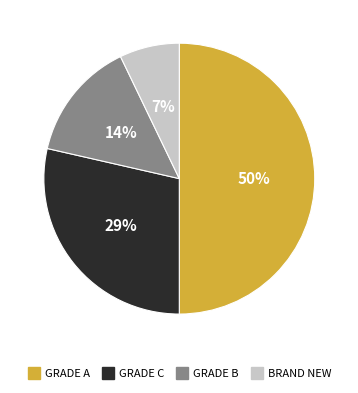

How many slices are in this pie chart?

4